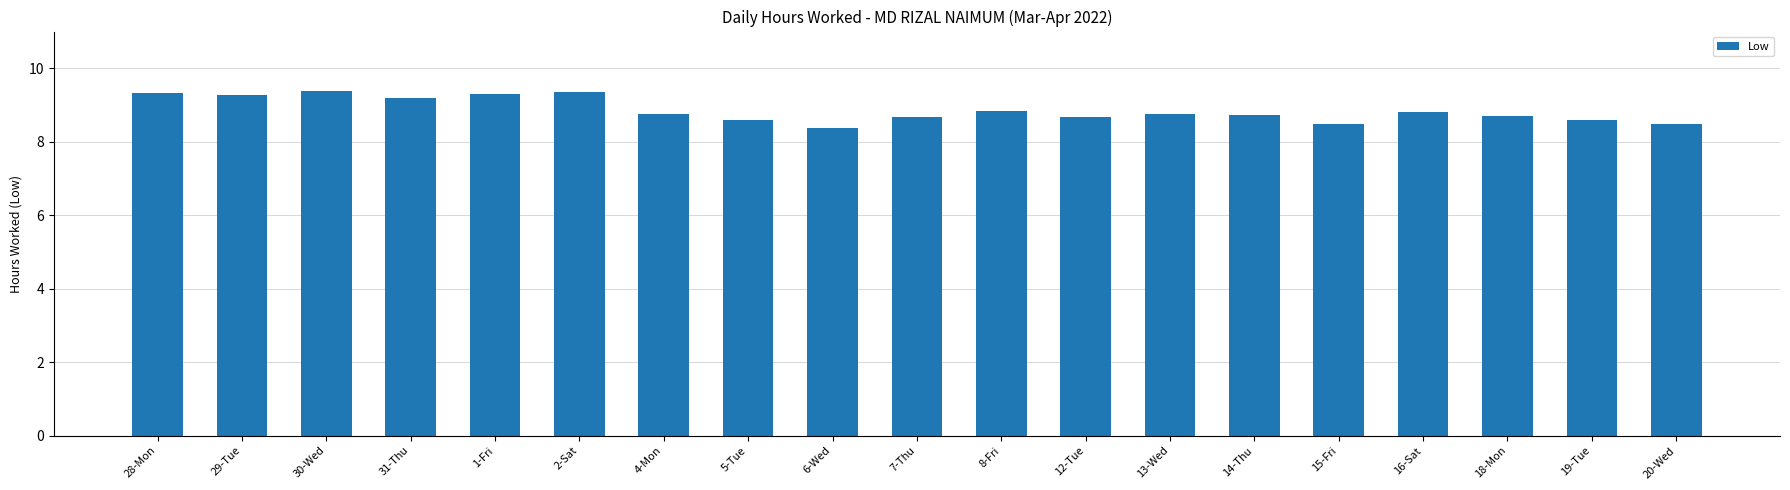

What is the smallest value displayed?

8.4